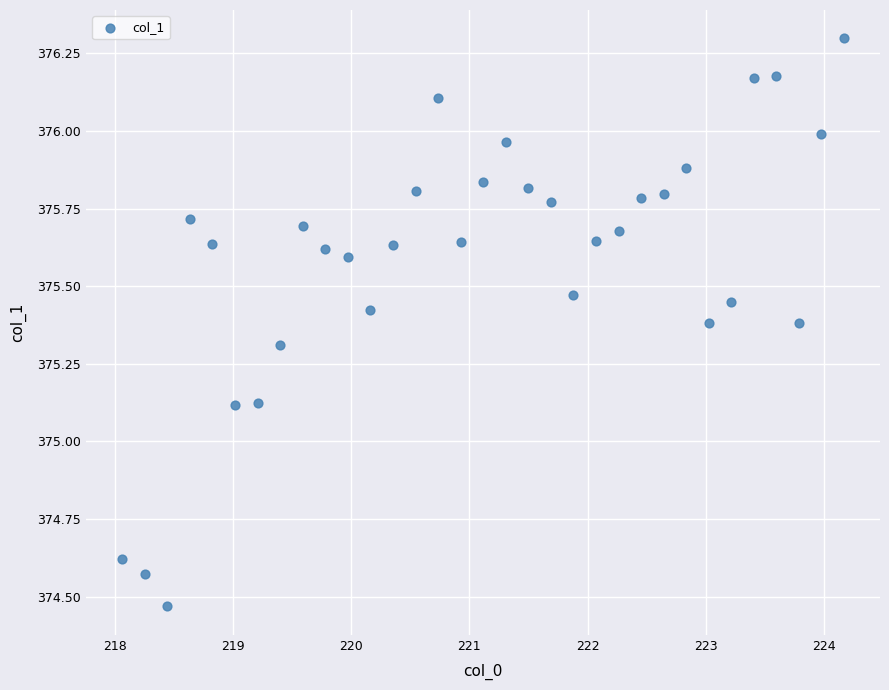

What is the range of X values (max minus min)?

6.1